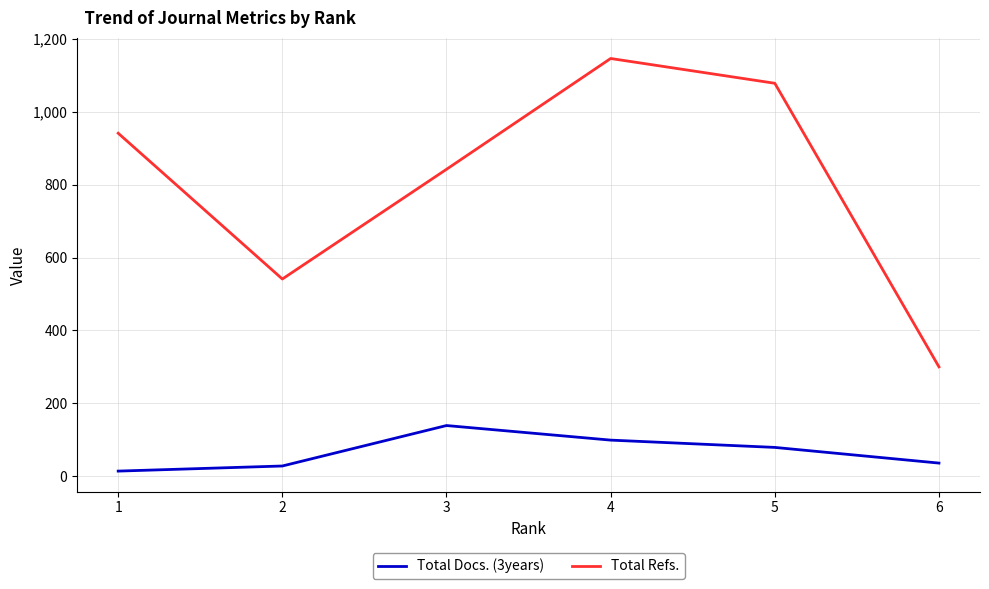

What is the highest value of the Total Refs. series?

1146